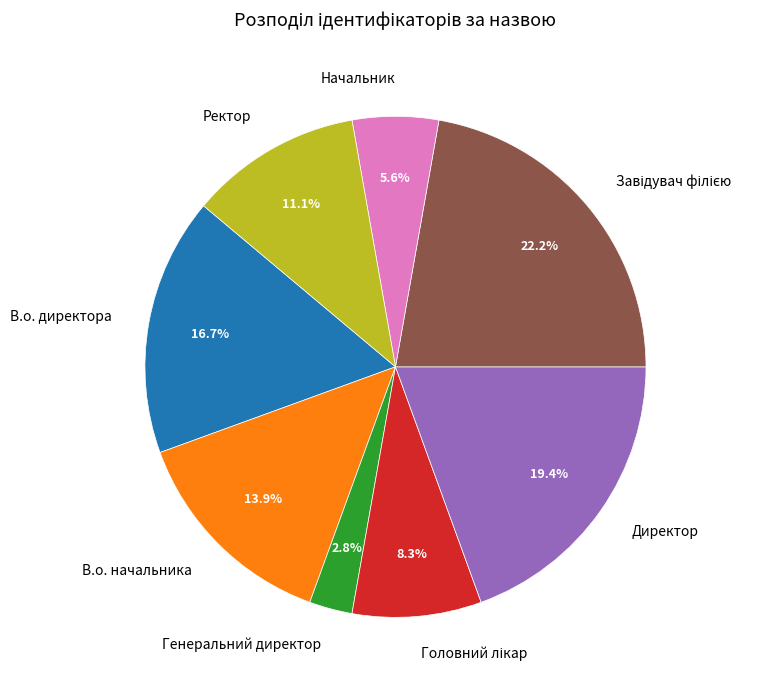

Do Генеральний директор and В.о. директора together represent more than half of the pie?

No